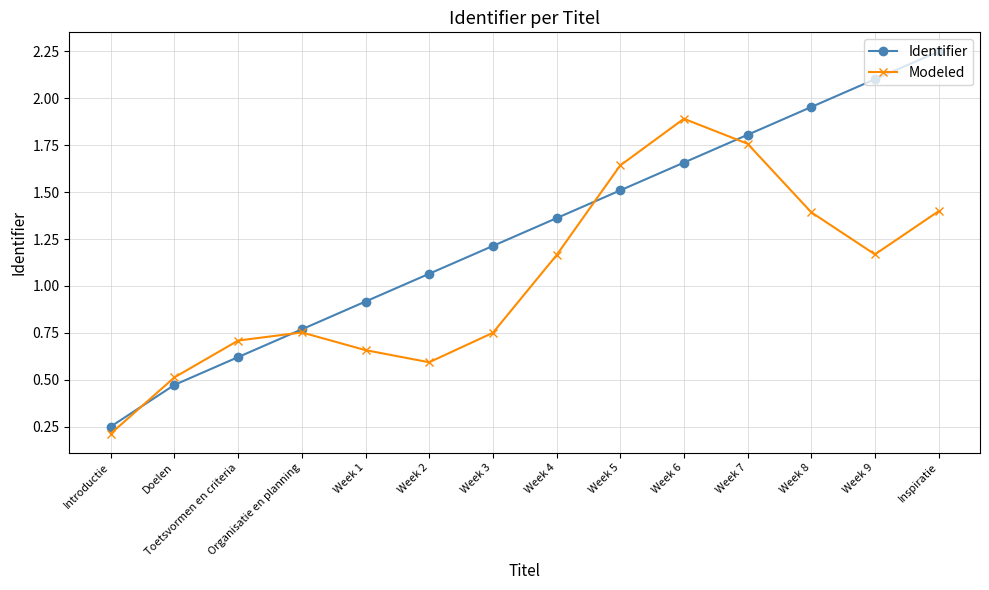

At Introductie, list the series in order from largest to smallest.

Identifier, Modeled